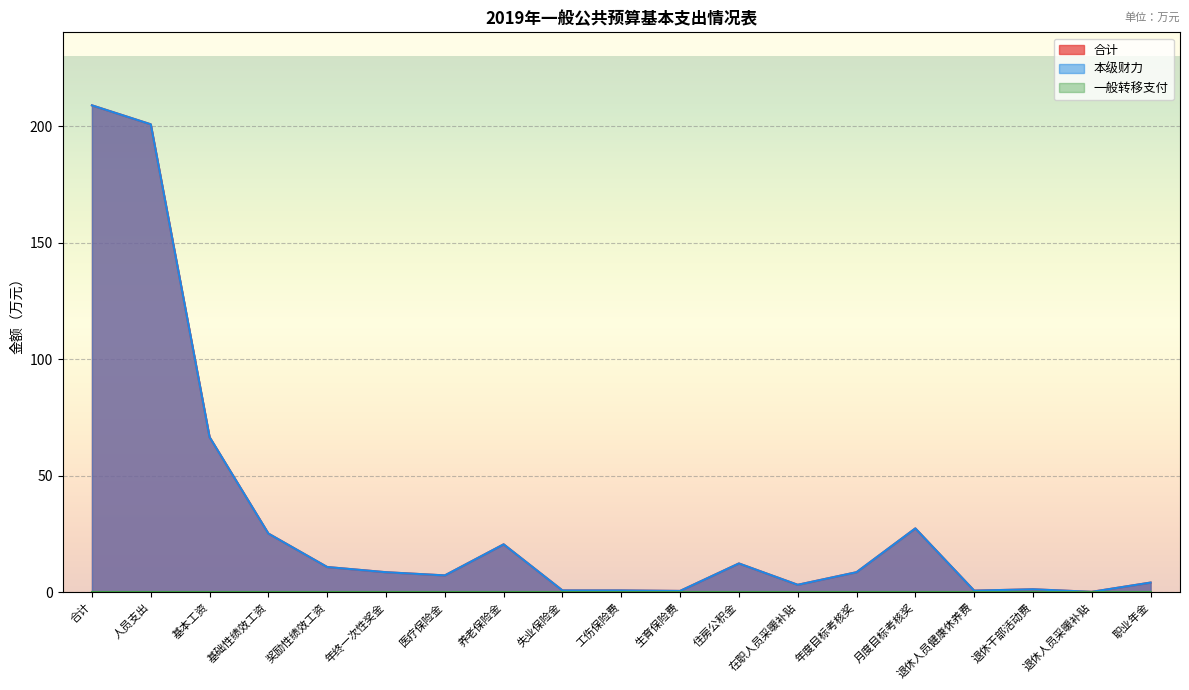

Does the chart display data point markers on the line(s)?

No